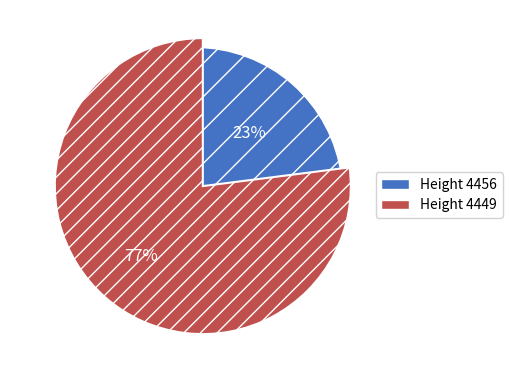

To the nearest percent, what is the difference between the largest and smallest slice percentages?

54%